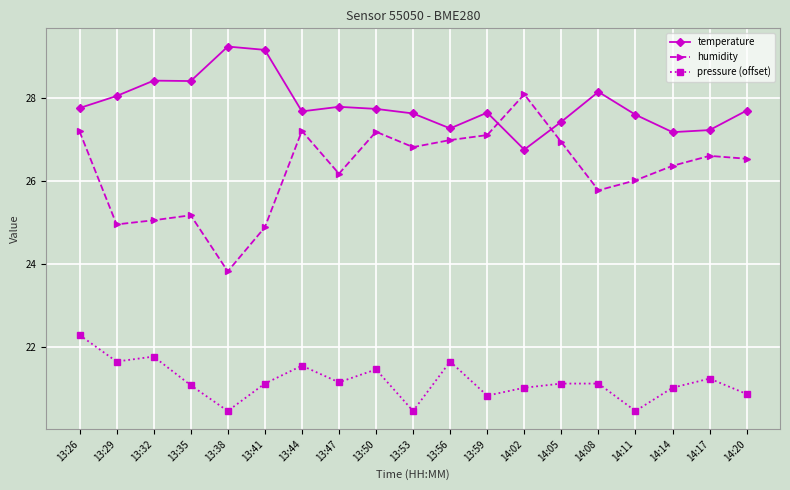

What is the difference between the highest and lowest values at 13:41?

8.0